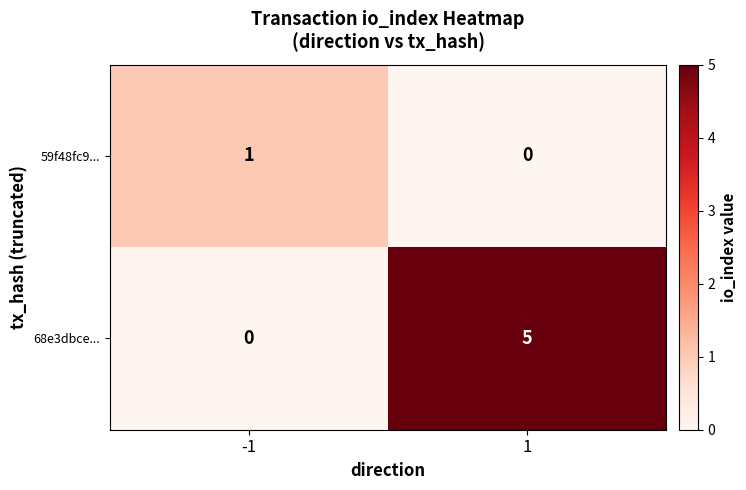

Count the number of categories in the chart.

2